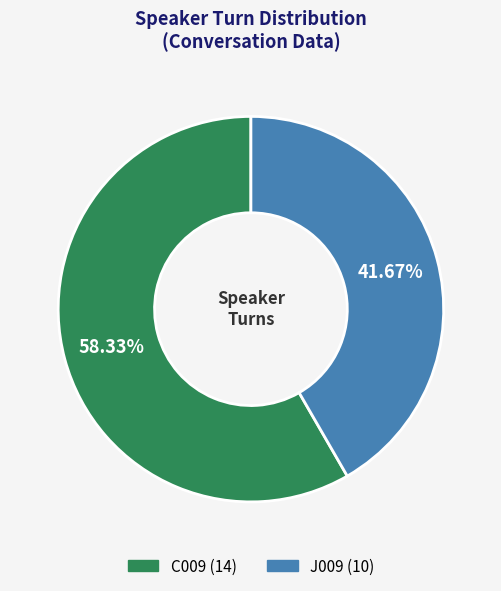

Which slice is the smallest?

J009